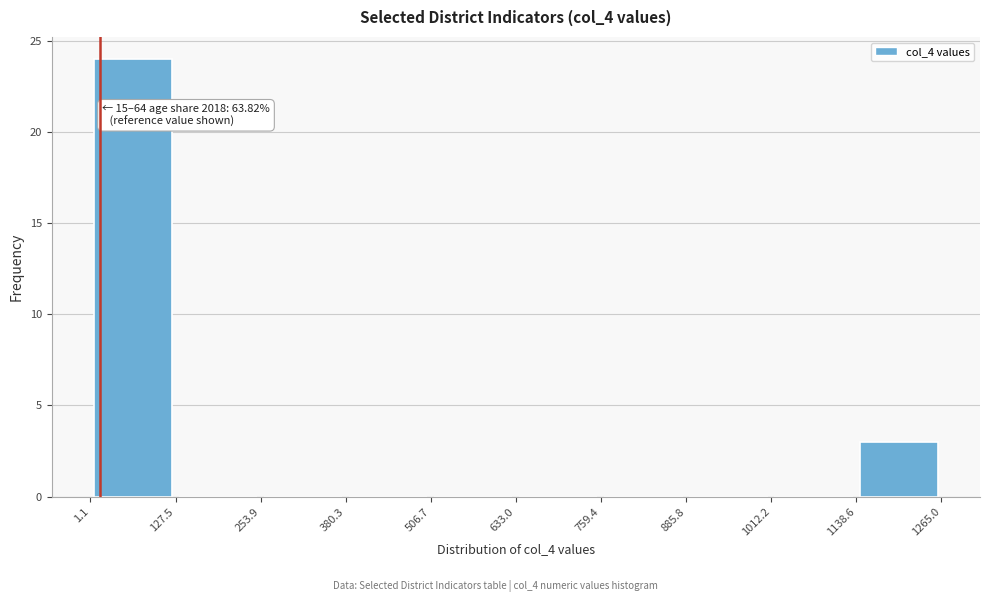

Which range on the x-axis has the tallest bar?

1.1 to 127.5